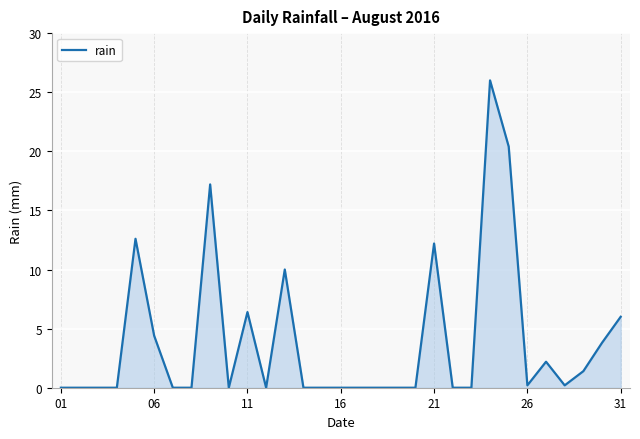

What is the difference between the maximum and minimum values?

26.0